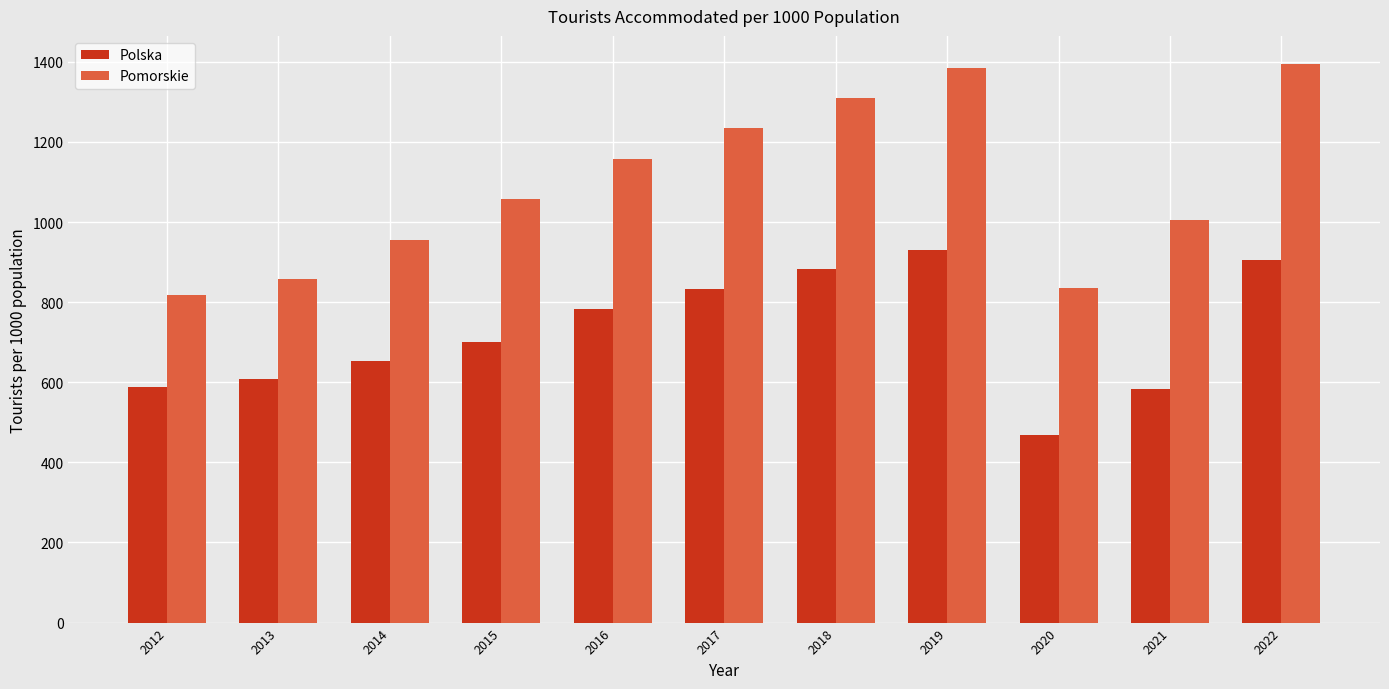

How many values in the Polska series are below 700?

5